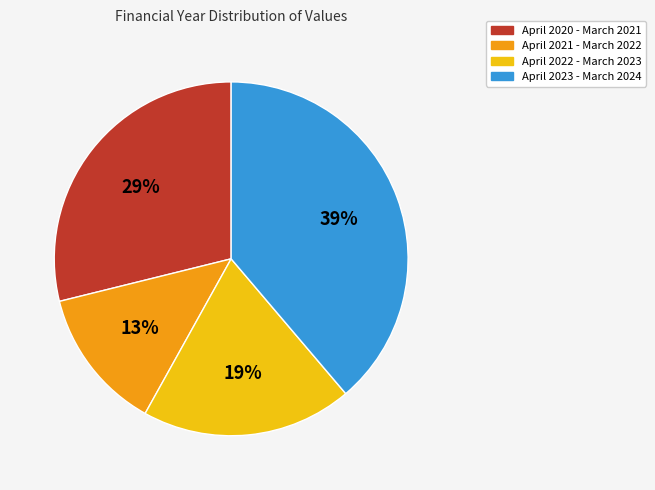

Which has a higher value, April 2022 - March 2023 or April 2021 - March 2022?

April 2022 - March 2023